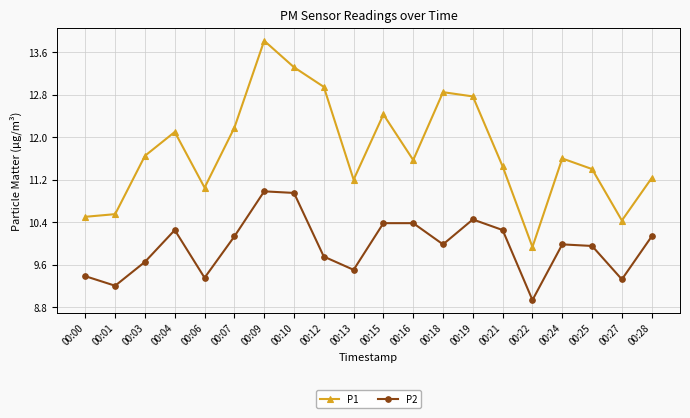

What is the value of the P2 point at the 13th from the left?

10.0